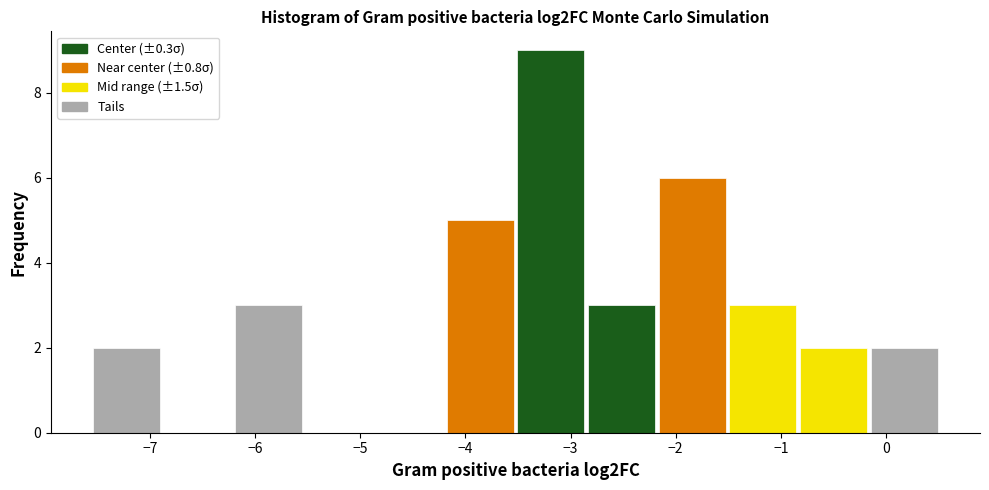

Which range on the x-axis has the tallest bar?

-3.5 to -2.9